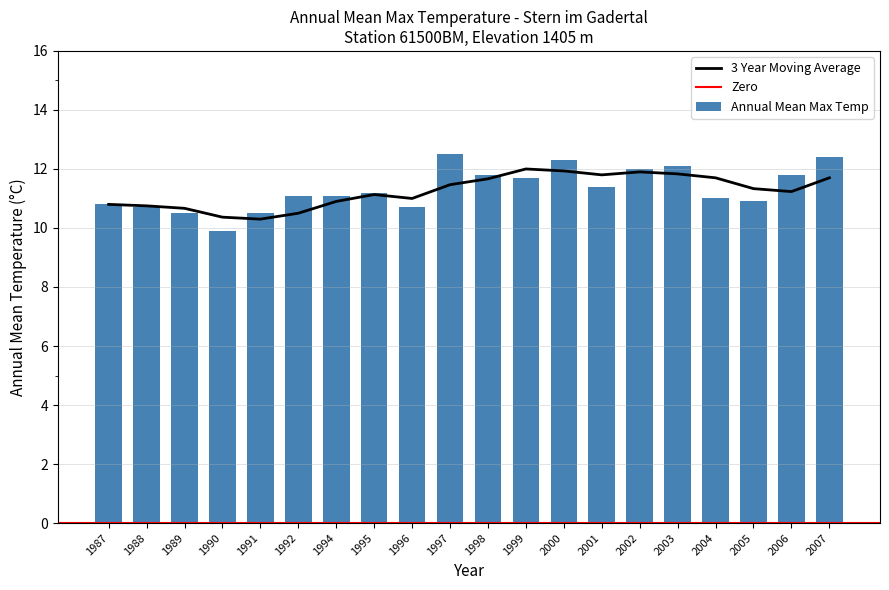

What is the average value?

11.3